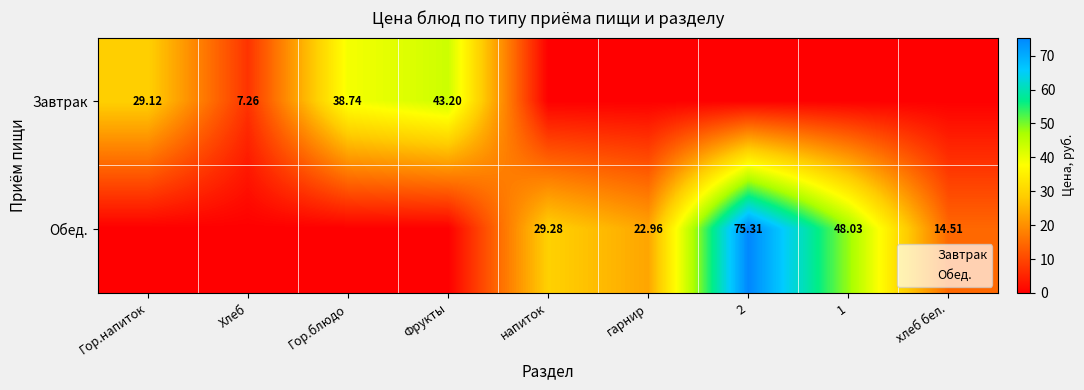

At which category is the sum across all series the highest?

2